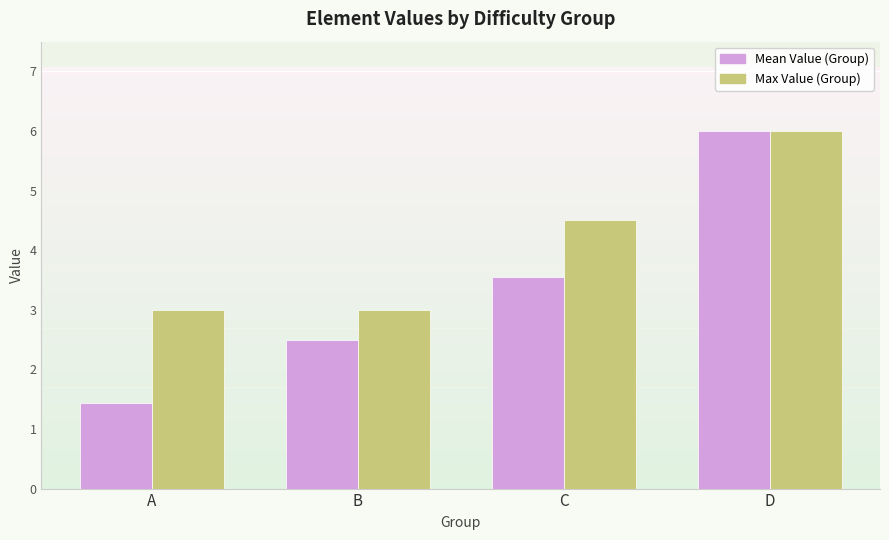

The Max Value (Group) series shows 4.5 at C. True or false?

True